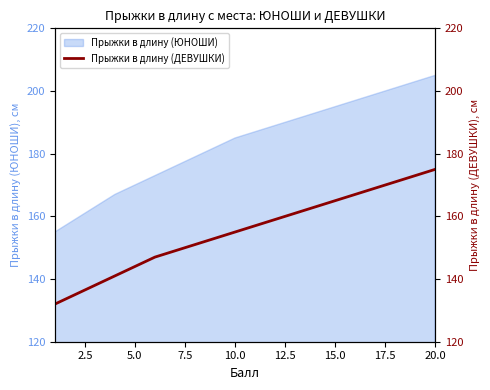

What is the maximum value for Прыжки в длину (ЮНОШИ)?

205